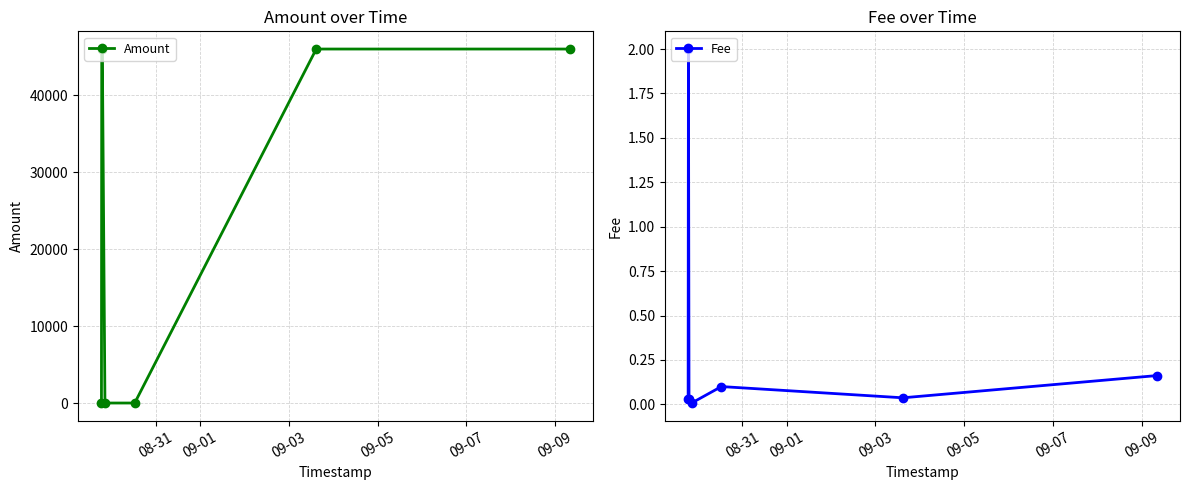

How many interior local valleys does the Amount series have?

1